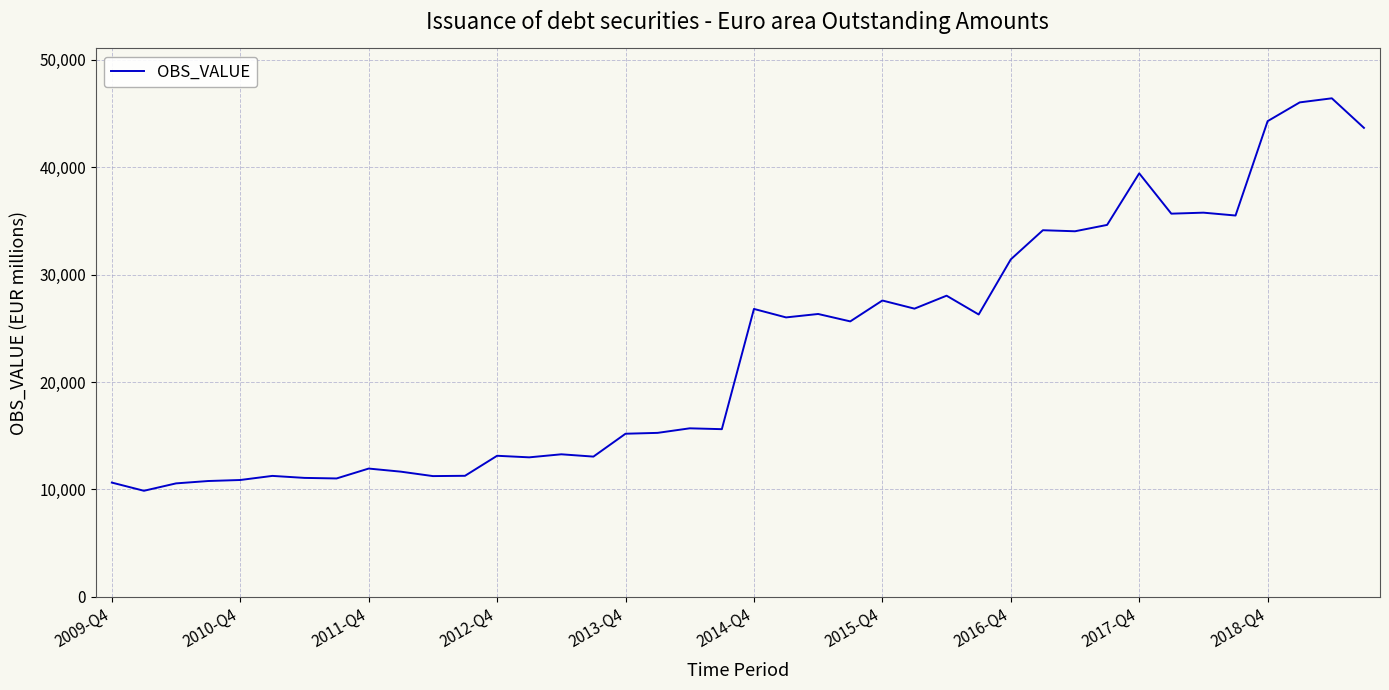

What is the difference between the maximum and minimum values?

36547.1